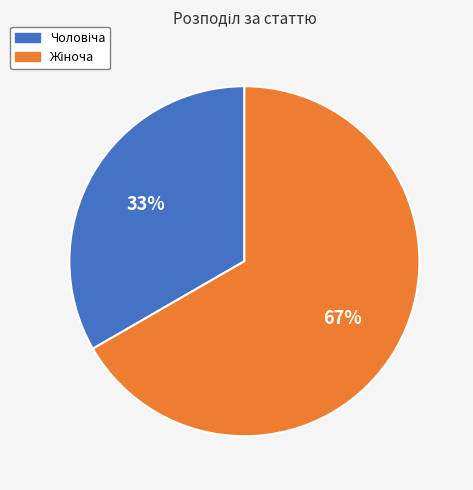

To the nearest percent, what is the average slice percentage?

50%